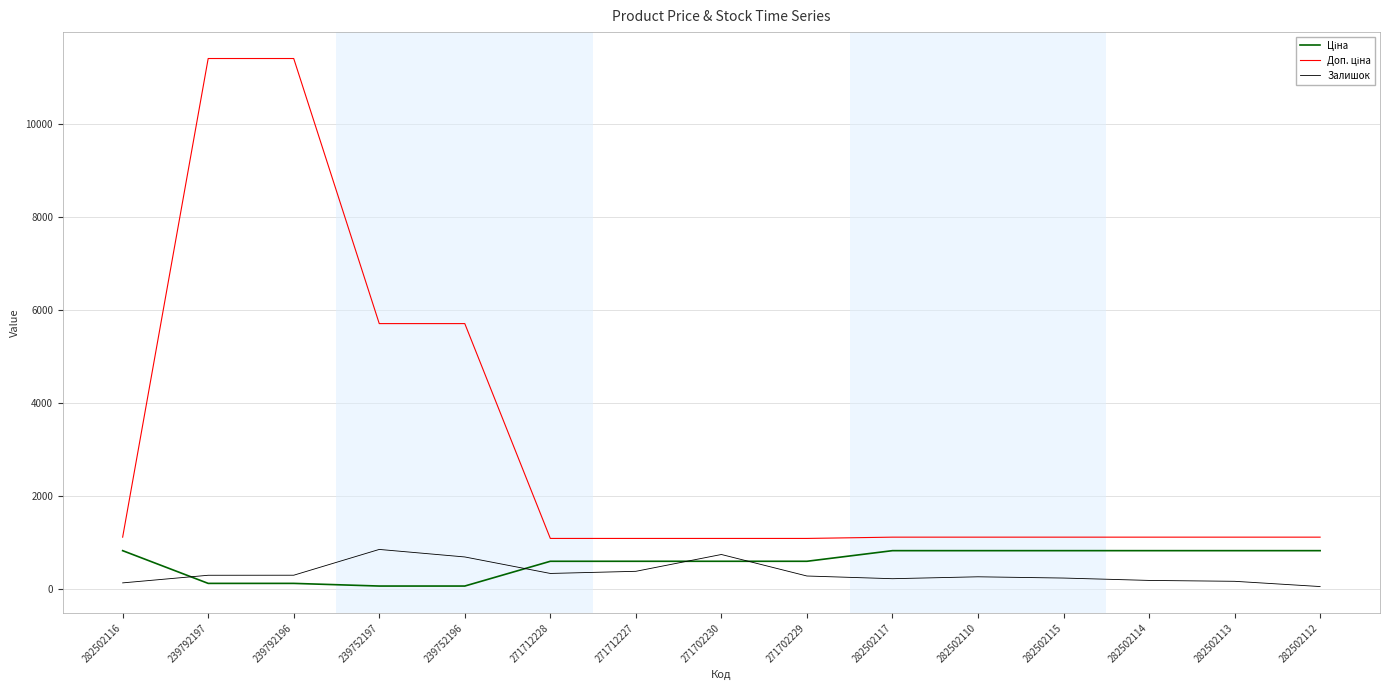

True or false: Залишок has a value of 736.0 at 271702230.

True